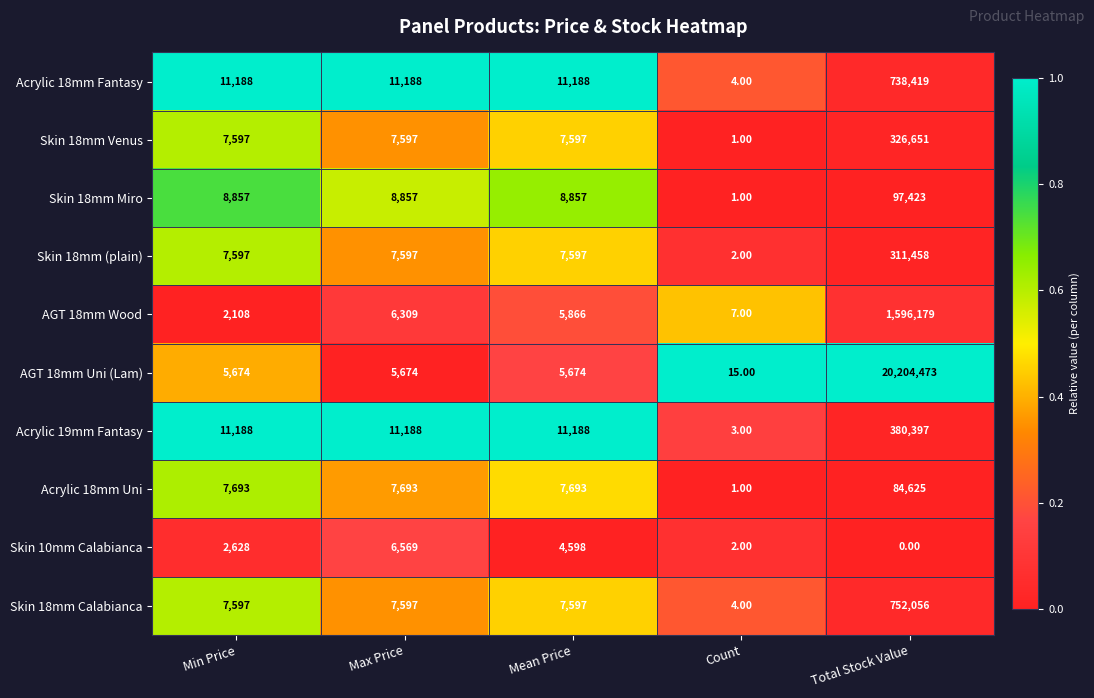

What is the difference between the second highest and minimum values in the Skin 18mm Miro series?

8856